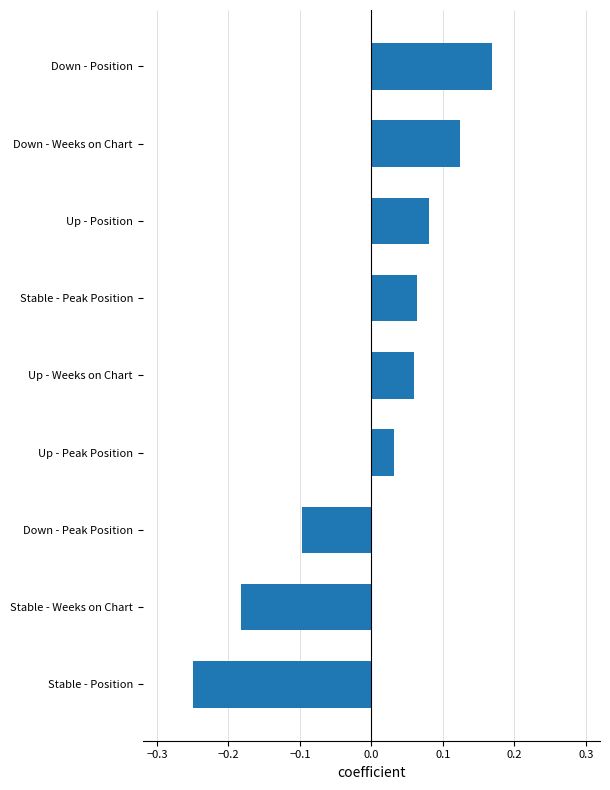

Which label corresponds to the smallest value in the chart?

Stable - Position